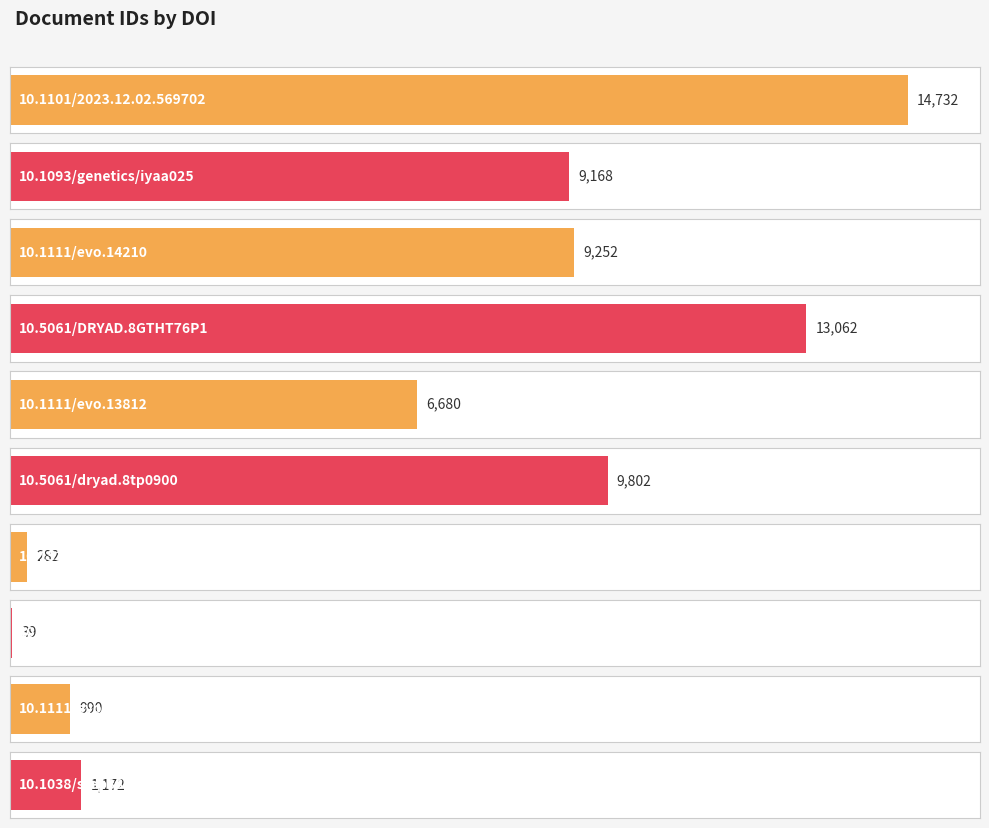

How many distinct data groups are displayed?

1